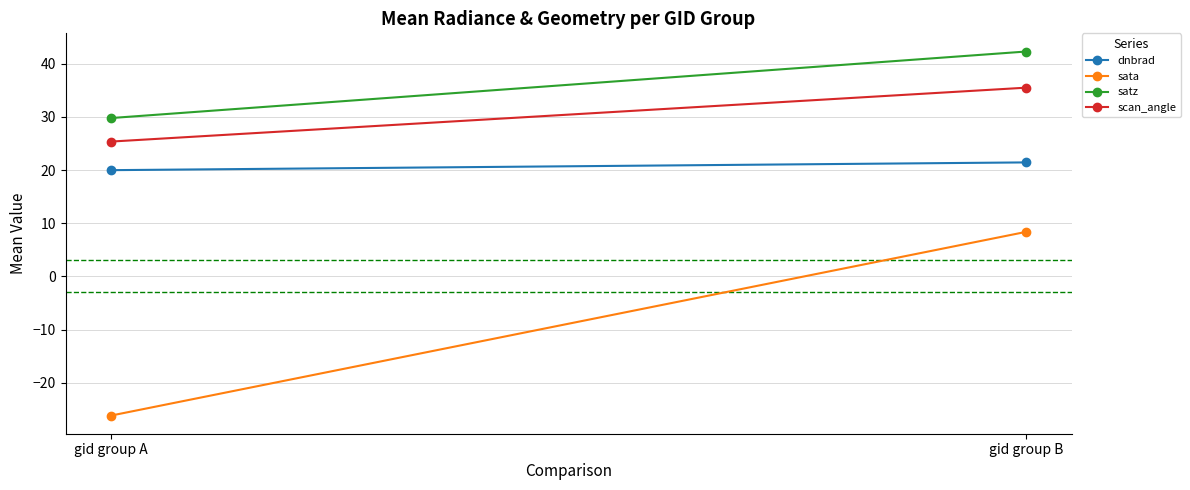

True or false: scan_angle has a value of 15.7 at gid group A.

False